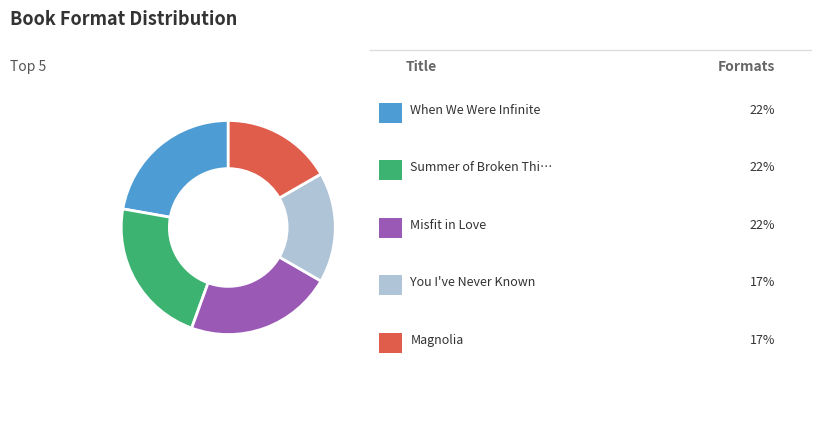

How many segments does this pie chart have?

5